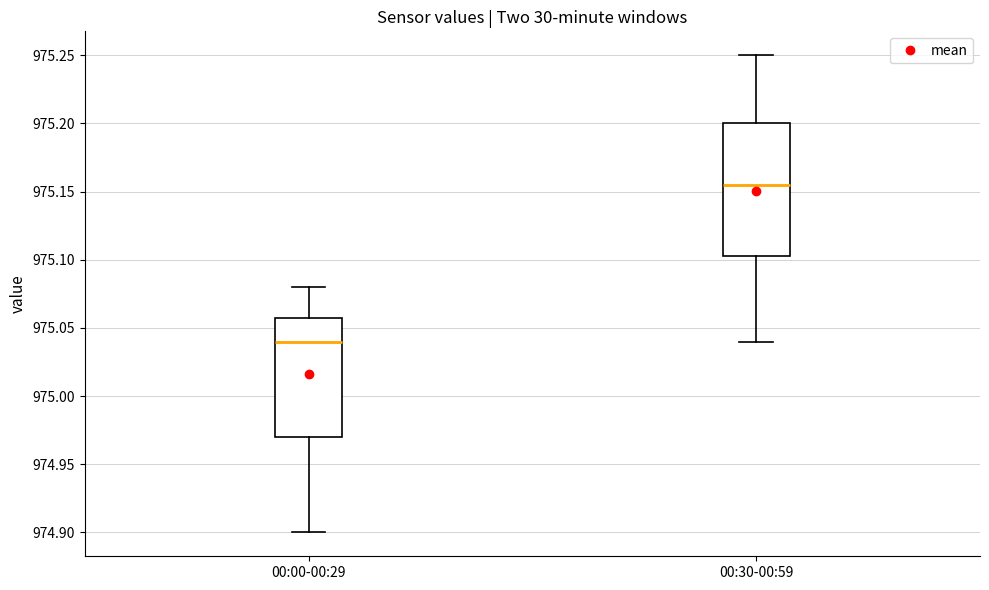

Reading left to right, transcribe this box plot: for each box, give where its median line is, the range the box spans, and where its two whiskers end, as read against the y-axis. The values are not printed on the chart, so give them approximately, as read against the axis.

00:00-00:29: median 975.040, box 974.970 to 975.060, whiskers 974.900 to 975.080
00:30-00:59: median 975.155, box 975.105 to 975.200, whiskers 975.040 to 975.250